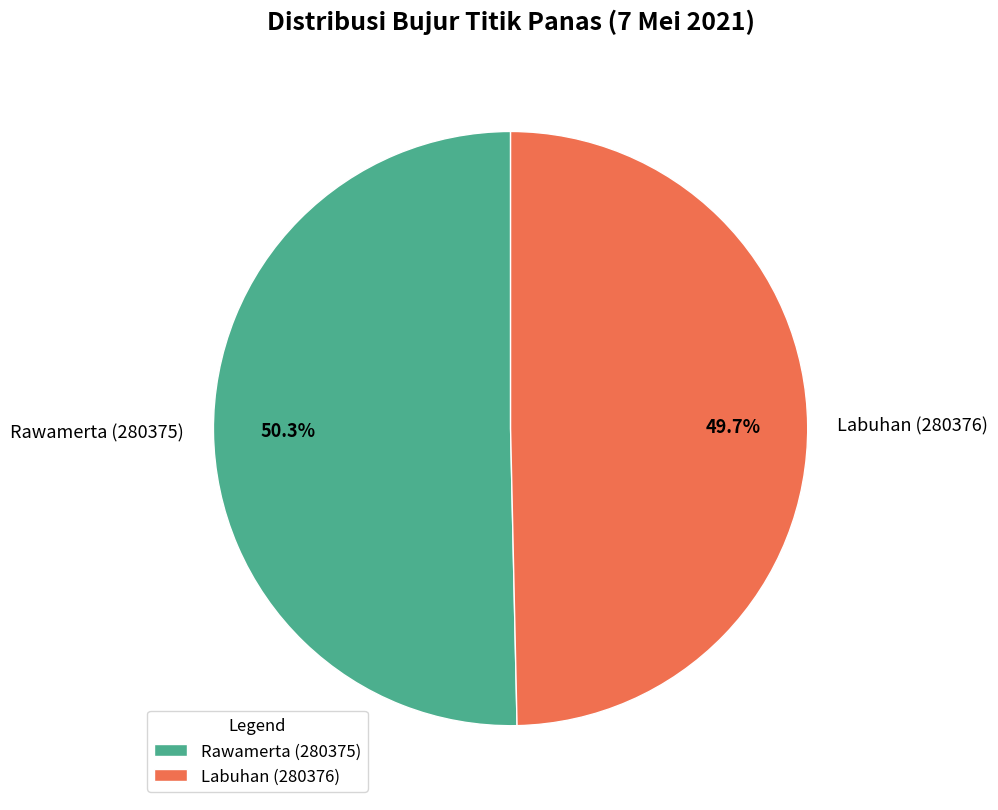

To the nearest percent, what portion does Labuhan (280376) represent?

50%